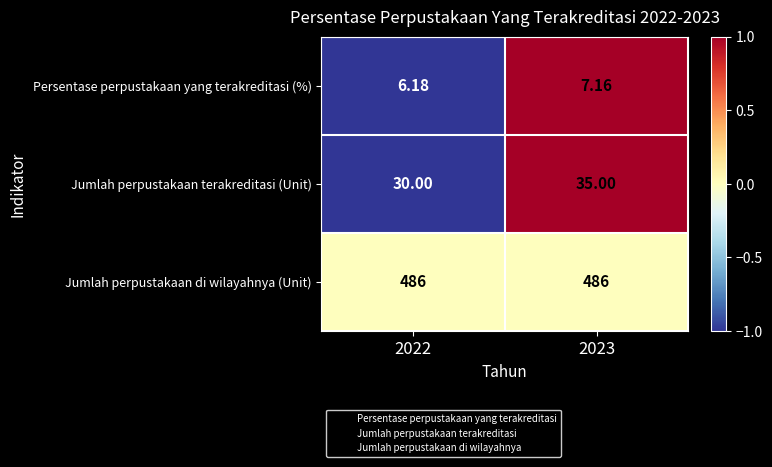

Rank the series at 2023 from highest to lowest value.

Jumlah perpustakaan di wilayahnya (Unit), Jumlah perpustakaan terakreditasi (Unit), Persentase perpustakaan yang terakreditasi (%)